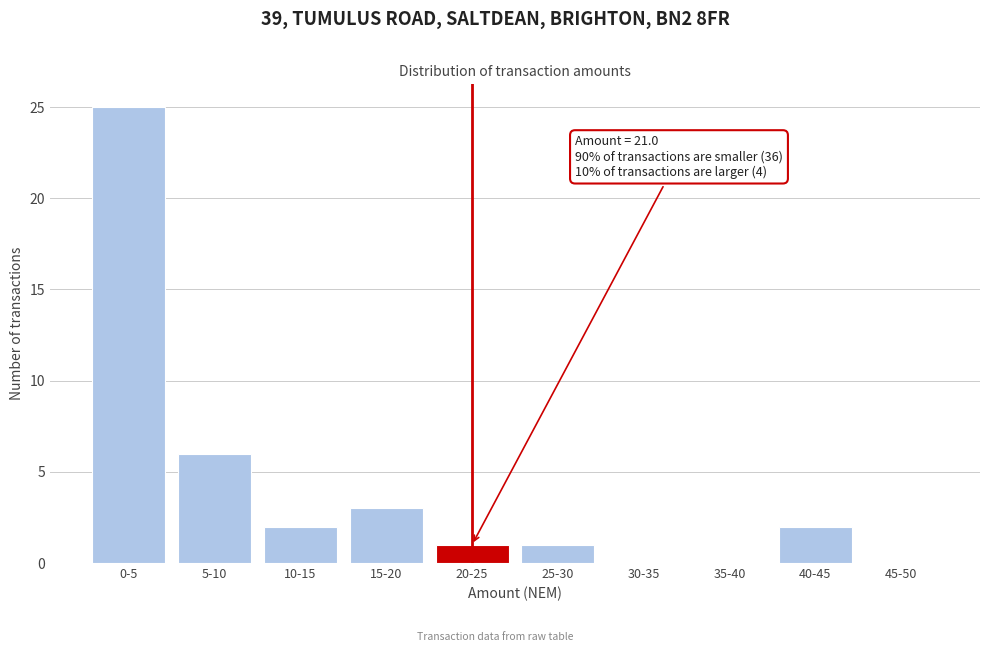

Reading left to right, what are all the values shown in this chart?

0-5=25	5-10=6	10-15=2	15-20=3	20-25=1	25-30=1	30-35=0	35-40=0	40-45=2	45-50=0